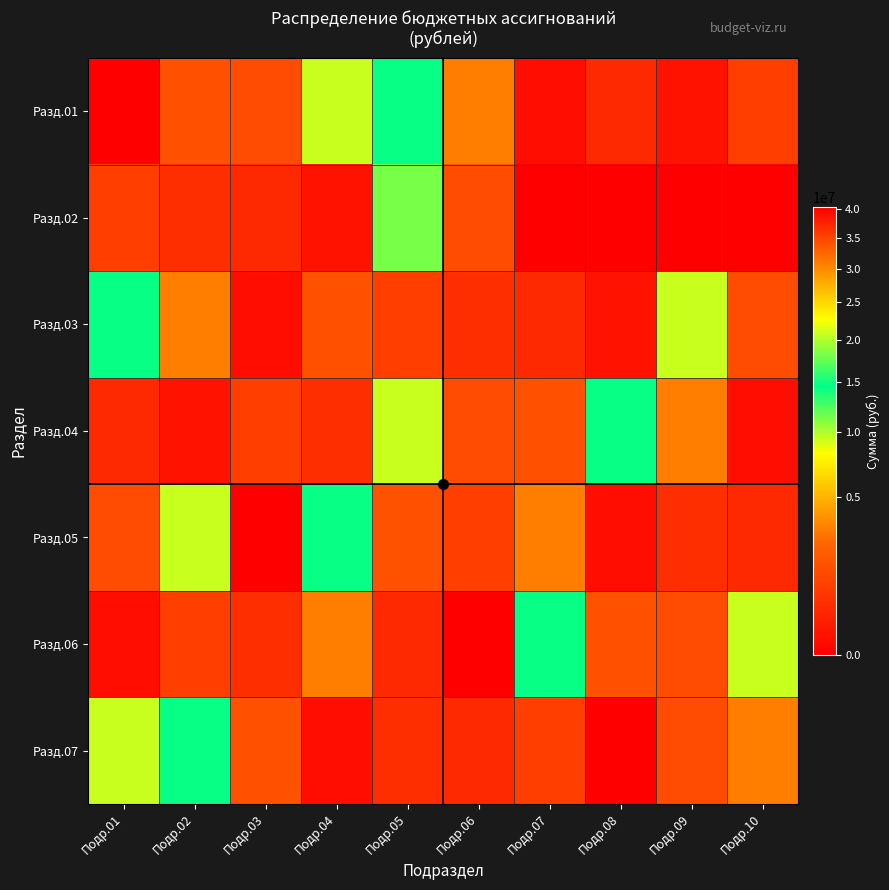

What is the total value across all series at Подр.03?

45450560